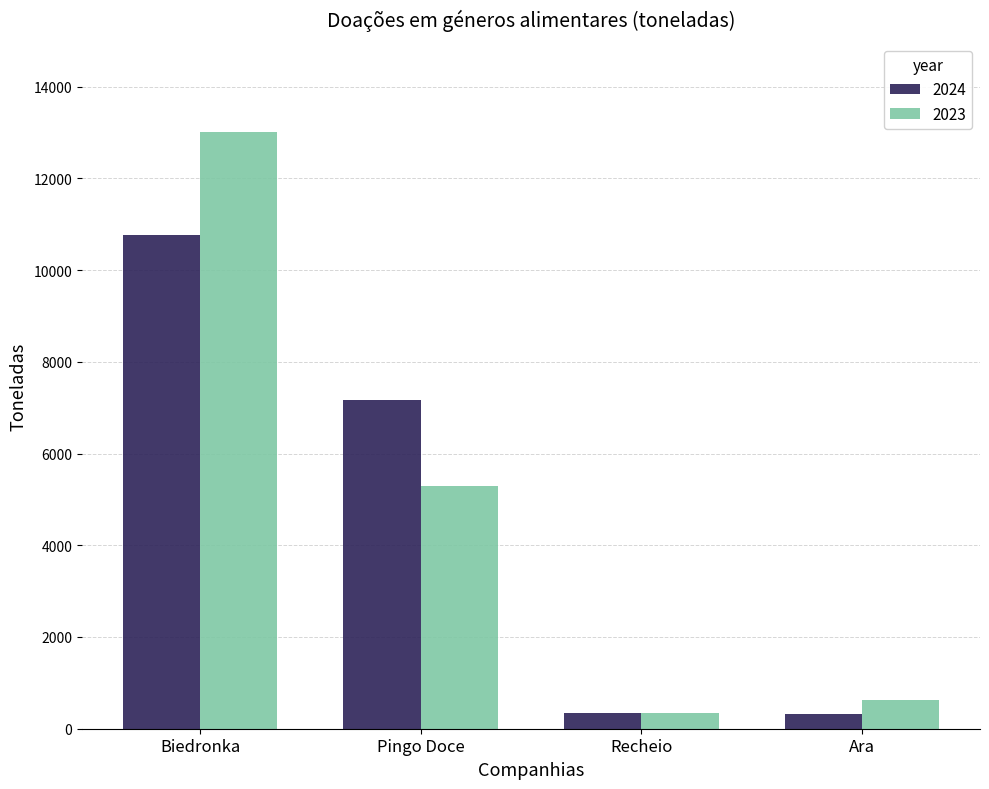

How many data points does each series have?

4